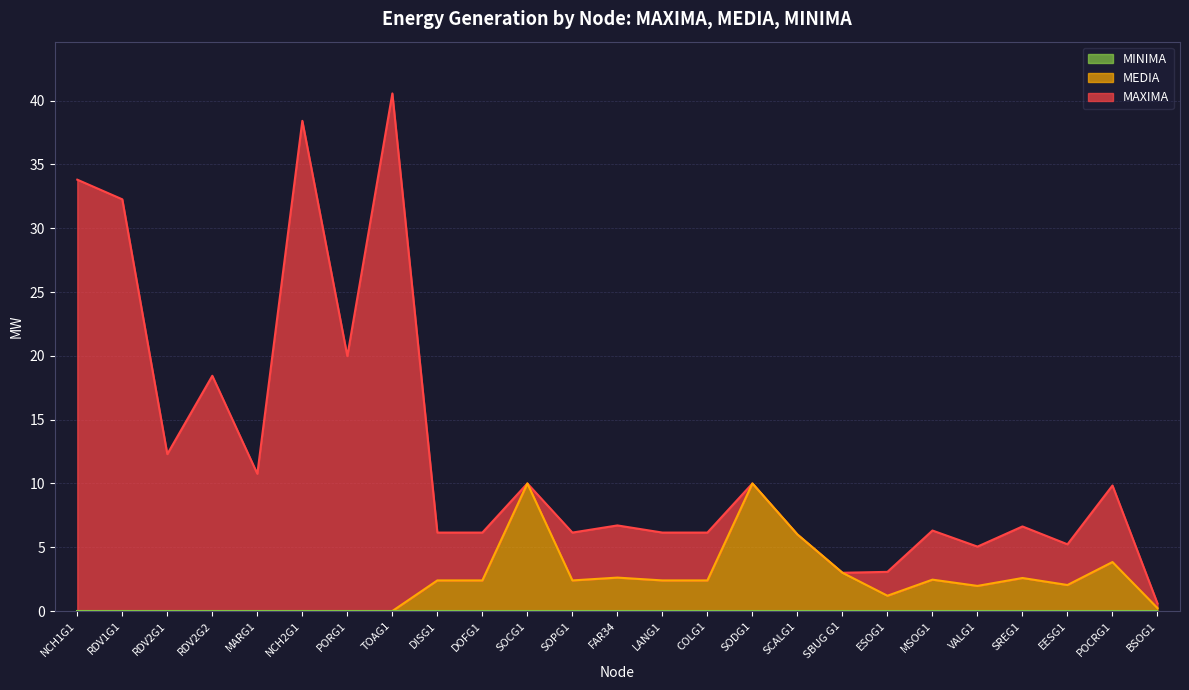

What is the label of the 3rd point from the right?

EESG1